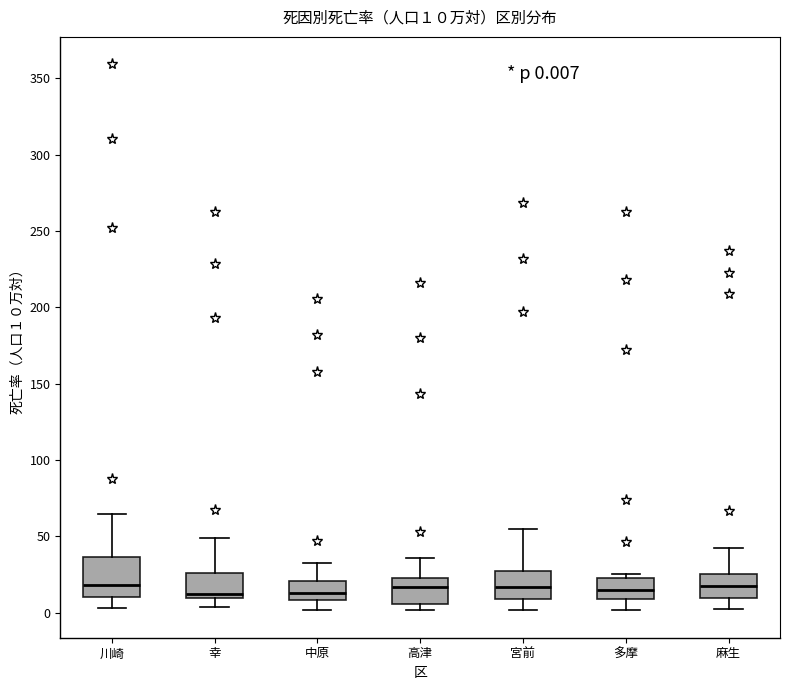

Comparing the boxes themselves (not the whiskers), which one is the tallest?

川崎